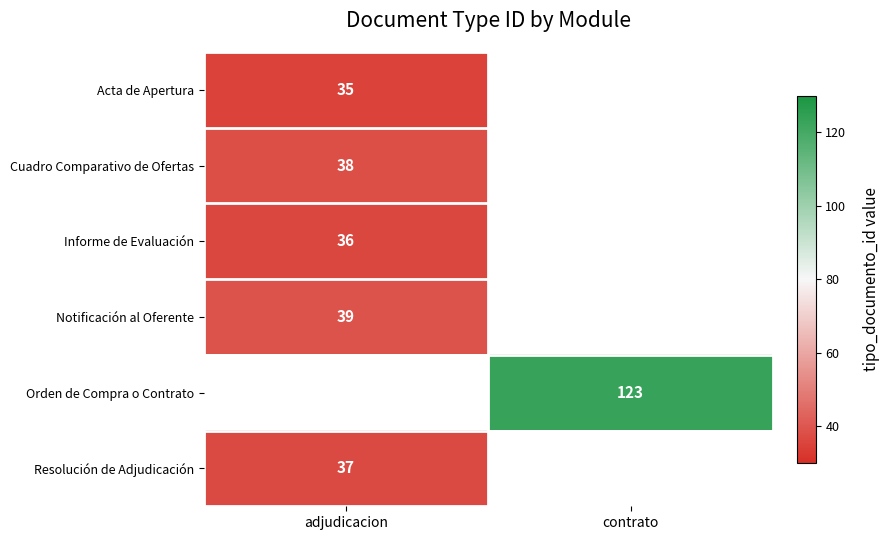

How many categories are shown in the chart?

2